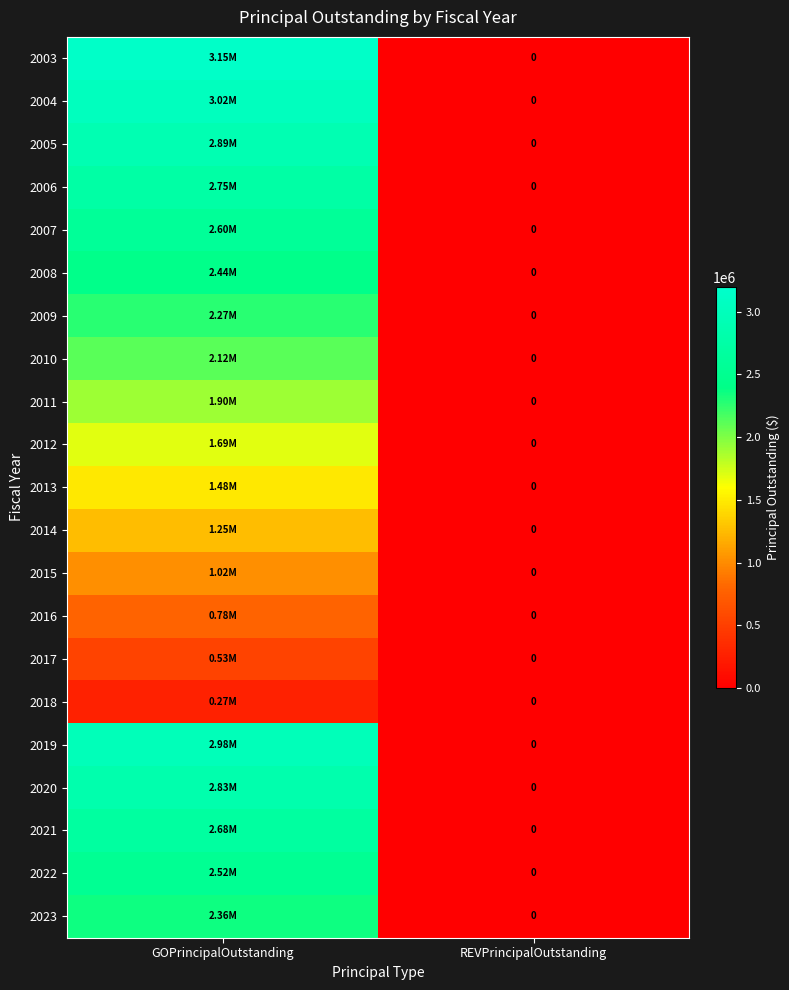

At which category is the sum across all series the highest?

GOPrincipalOutstanding